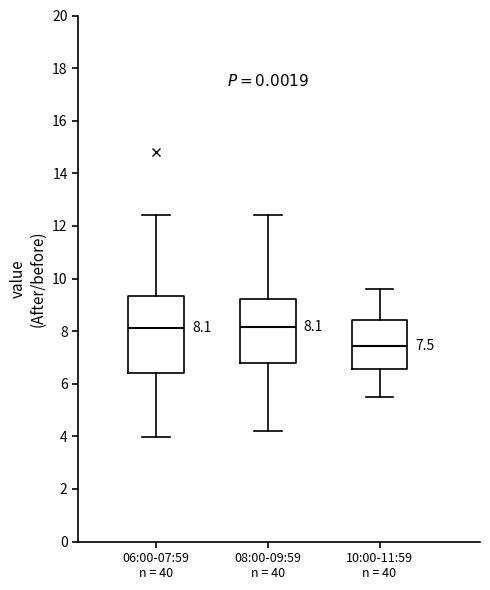

Which box is the tallest, from its lower edge to its upper edge?

06:00-07:59 n = 40